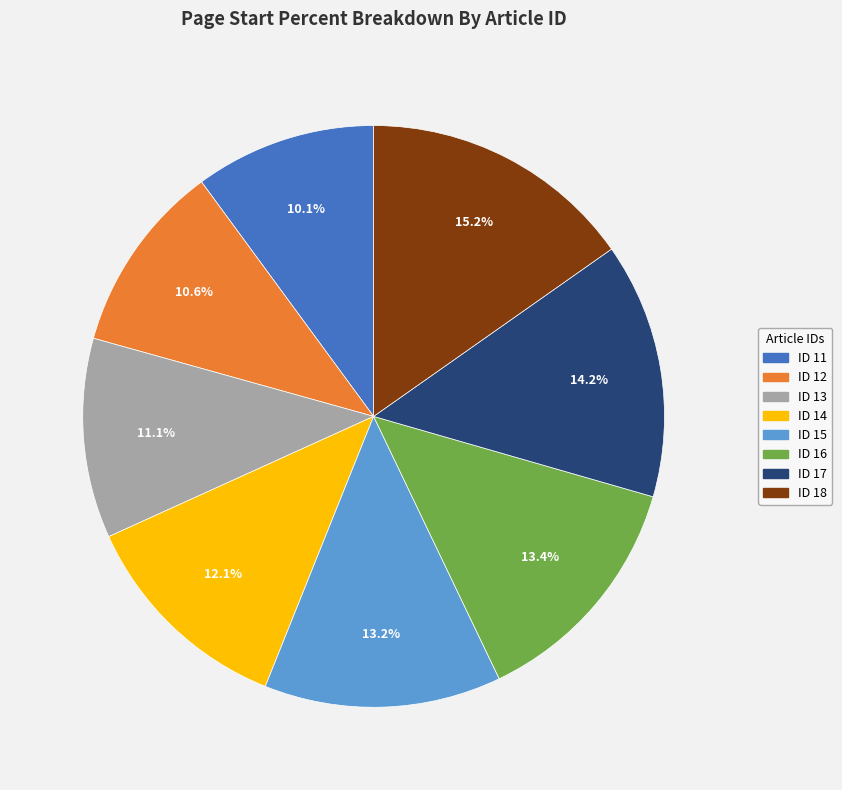

Does any single category account for the majority?

No